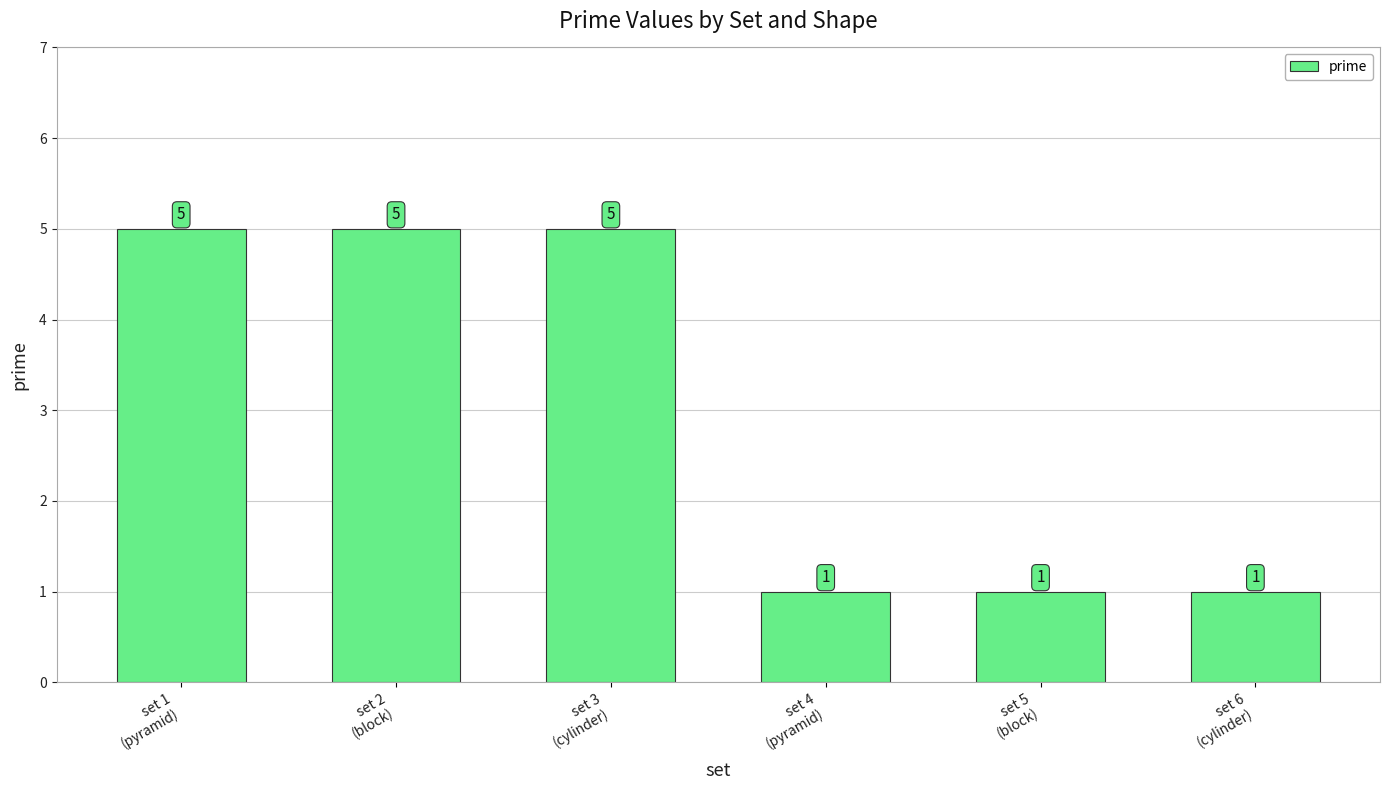

True or false: the data shows 8 at set 3
(cylinder).

False